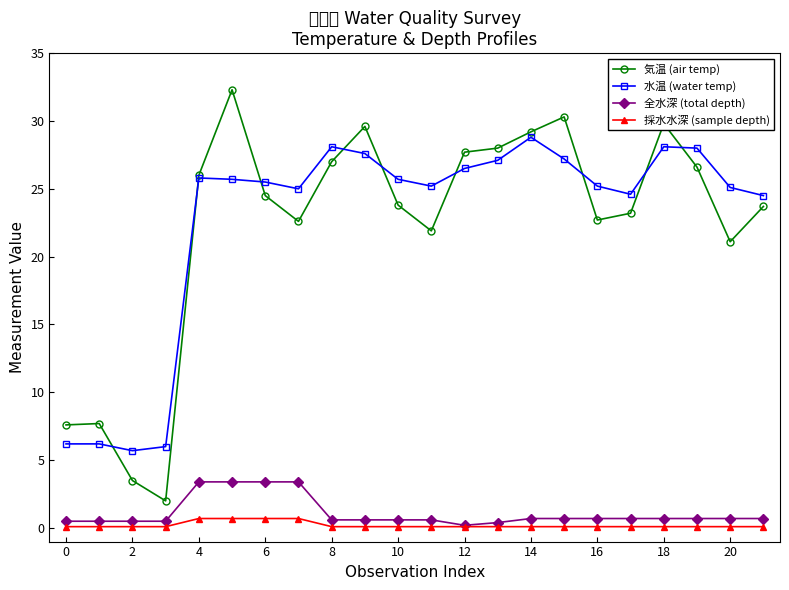

True or false: 気温 (air temp) and 全水深 (total depth) intersect in this chart.

False